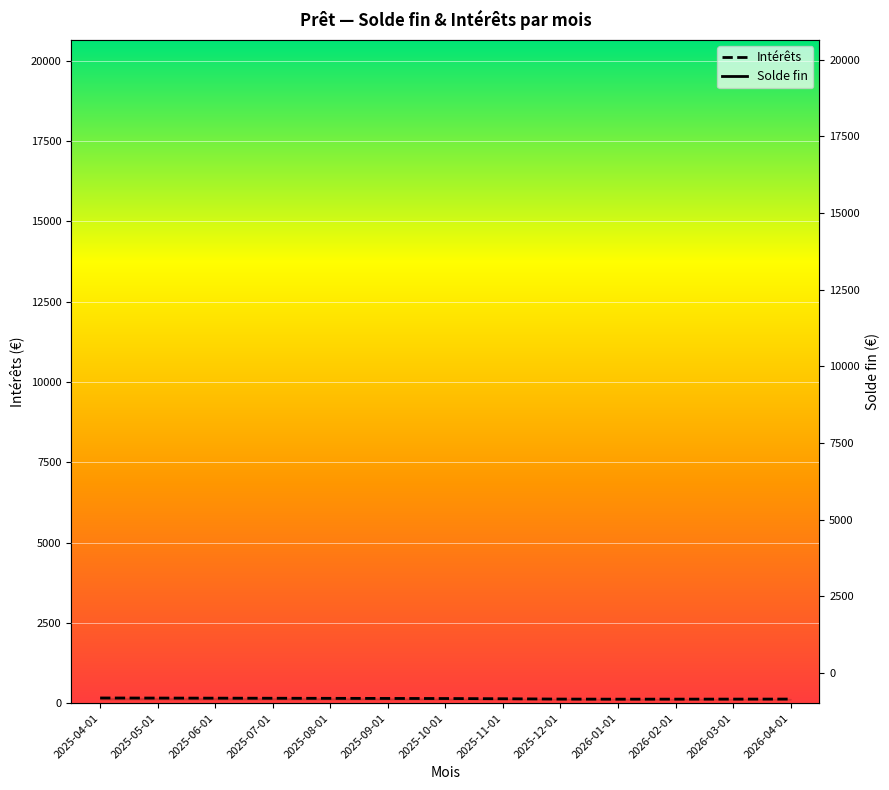

What is the value of the Solde fin point at the 11th from the left?

15637.7